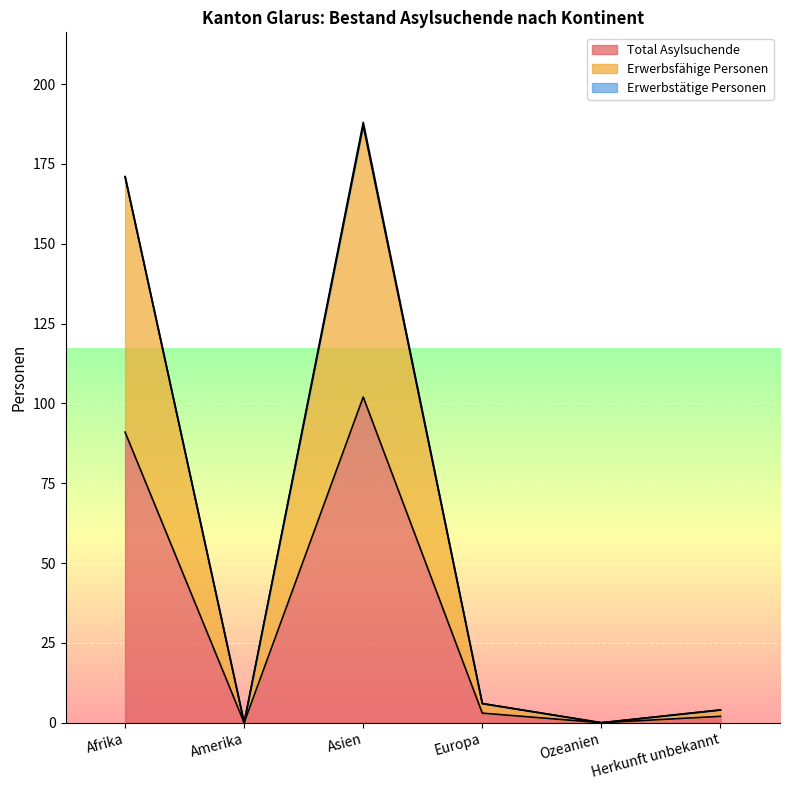

What is the sum of the Total Asylsuchende values at Ozeanien and Europa?

3